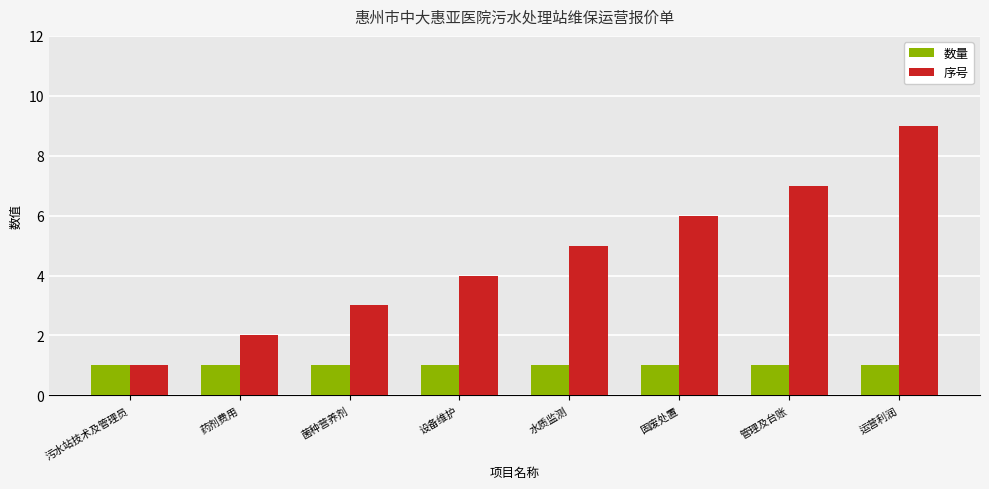

What are all the series names shown in the legend?

数量, 序号